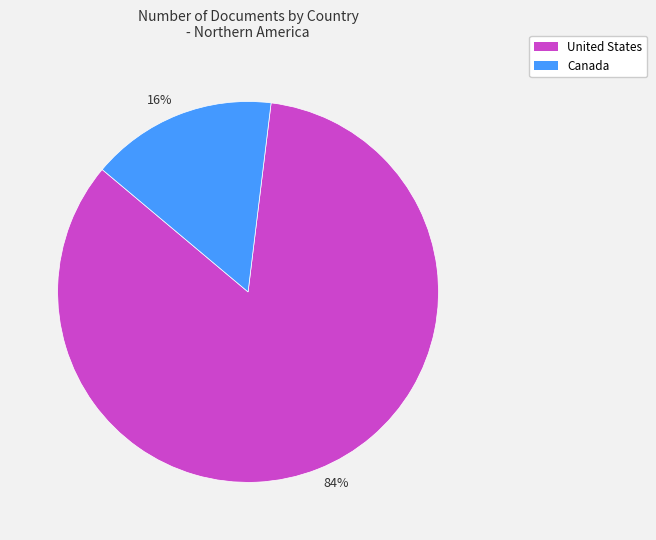

To the nearest percent, what is the average slice percentage?

50%